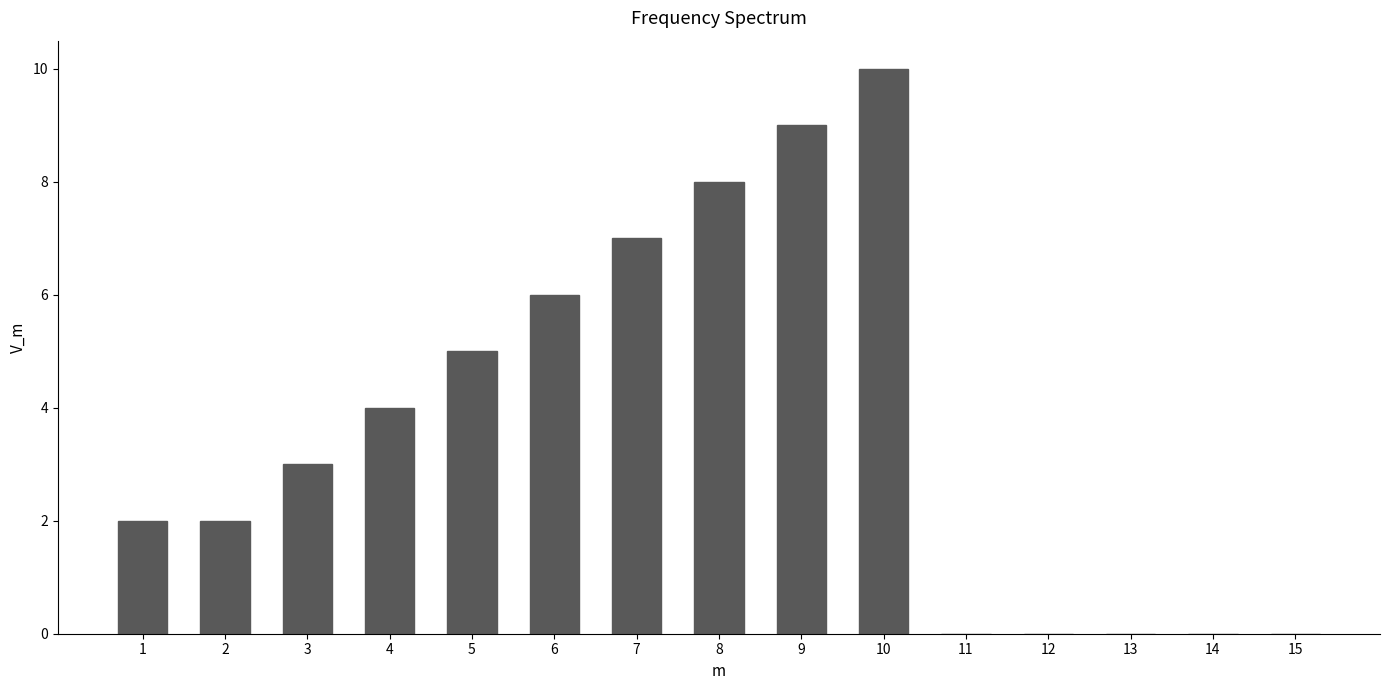

Reading left to right, list every bar in this chart as the range it spans on the x-axis followed by its height. The values are not printed on the chart, so give them approximately, as read against the axis.

0.5 to 1.5: 2
1.5 to 2.5: 2
2.5 to 3.5: 3
3.5 to 4.5: 4
4.5 to 5.5: 5
5.5 to 6.5: 6
6.5 to 7.5: 7
7.5 to 8.5: 8
8.5 to 9.5: 9
9.5 to 10.5: 10
10.5 to 11.5: 0
11.5 to 12.5: 0
12.5 to 13.5: 0
13.5 to 14.5: 0
14.5 to 15.5: 0